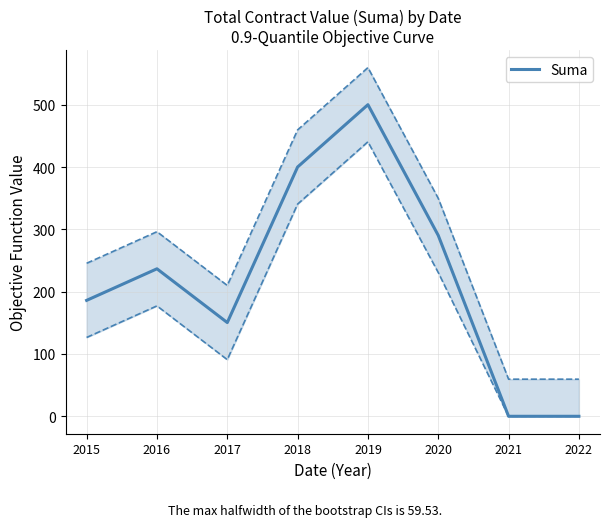

Where is the data nearest to the value 250?

2016